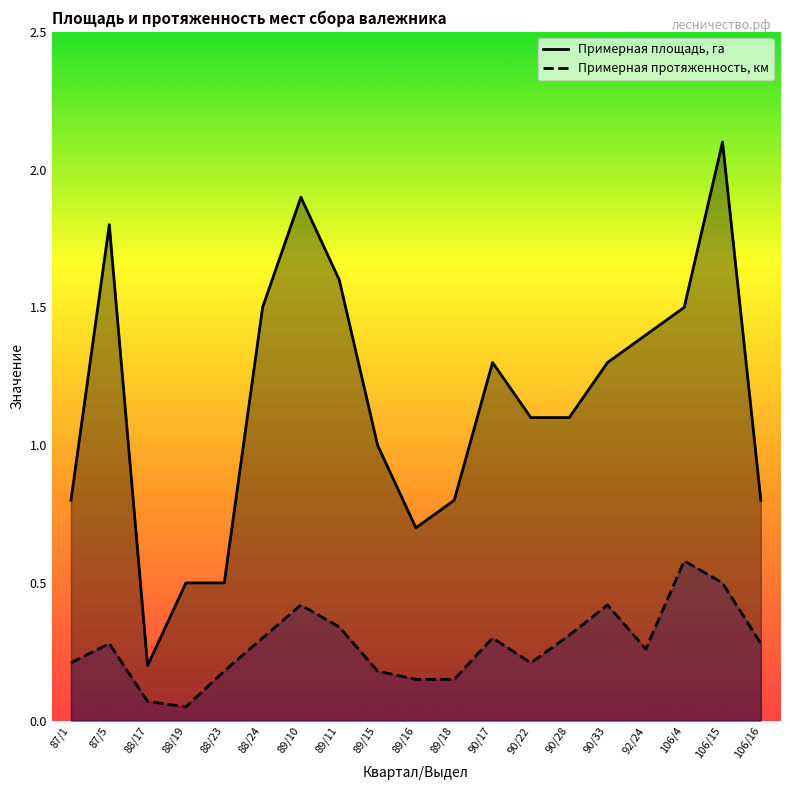

Which series changed the most between 89/10 and 106/15?

Примерная площадь, га